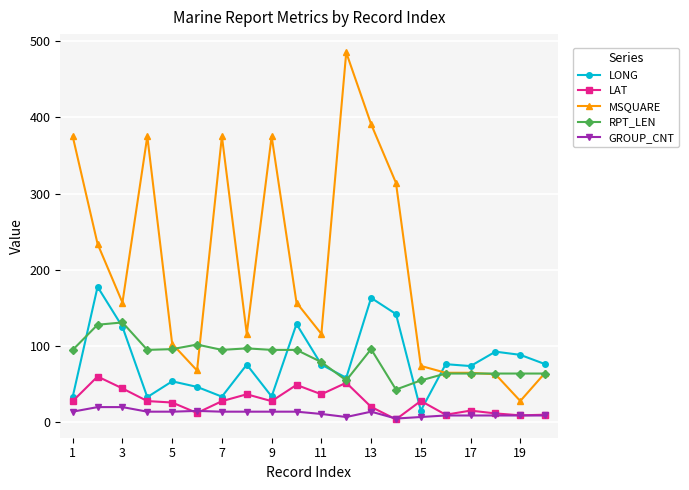

Which series has the largest total across all categories?

MSQUARE